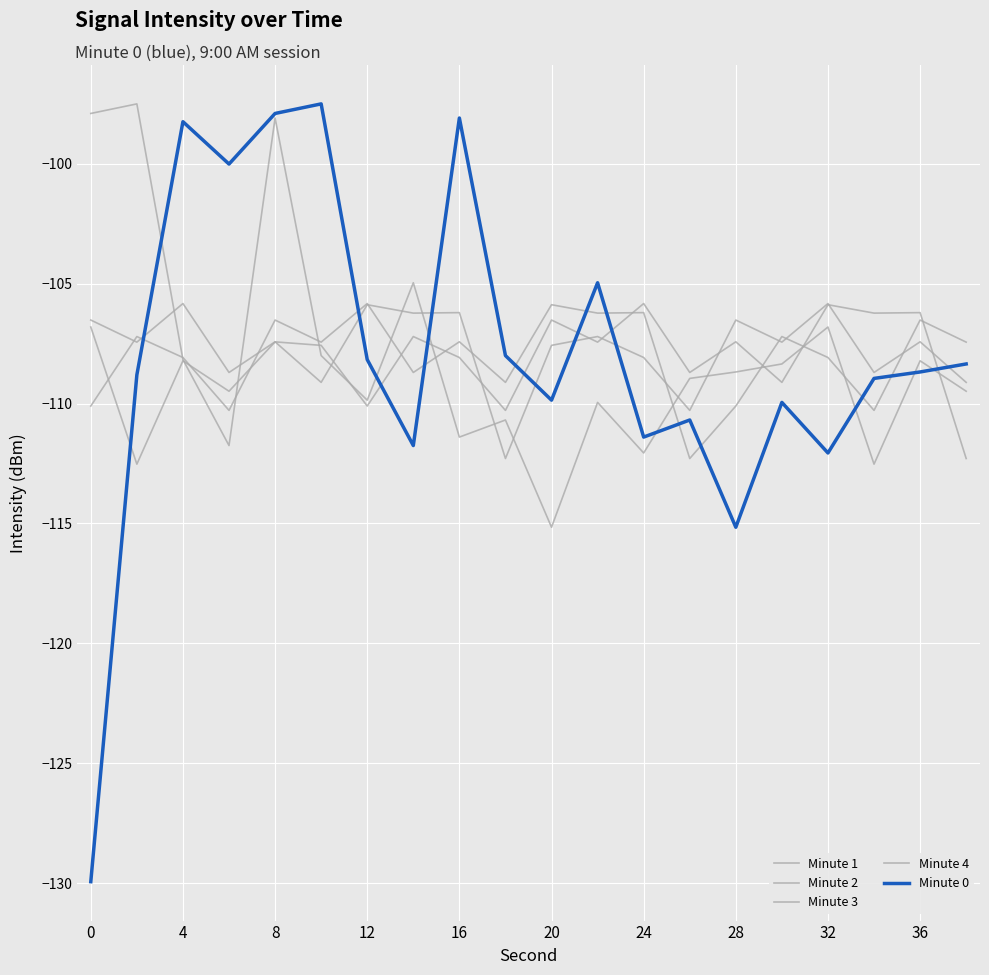

After their last crossing, which series has the higher values: Minute 3 or Minute 4?

Minute 3